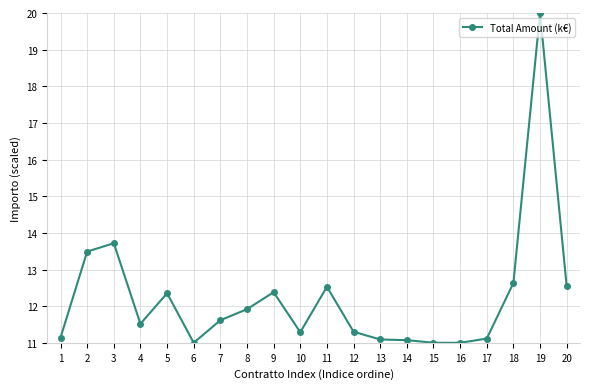

Approximately how many times larger is the value at 7 compared to 9?

0.9